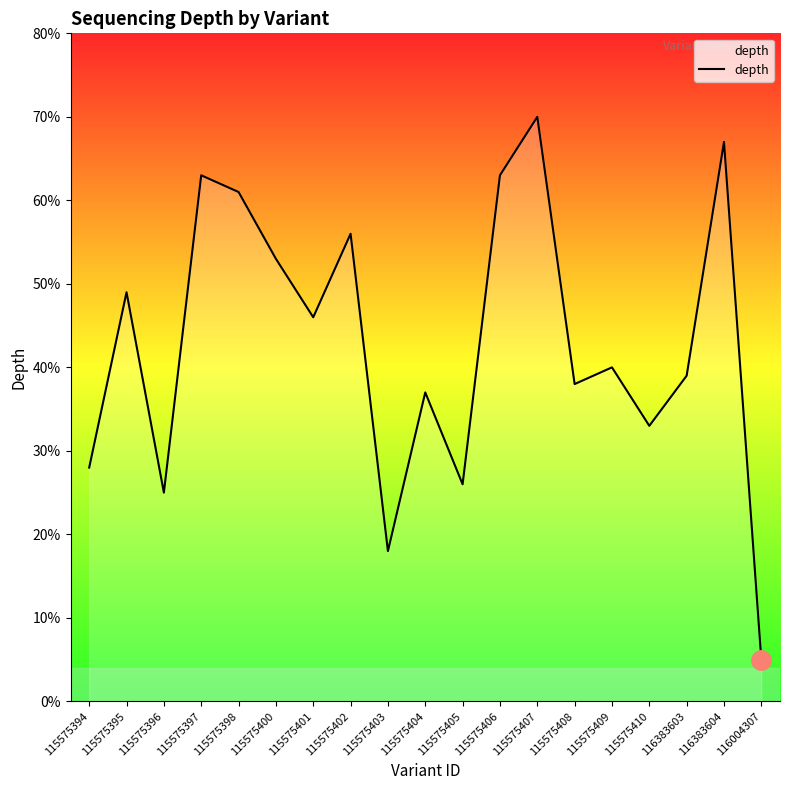

What is the sum of all values?

817